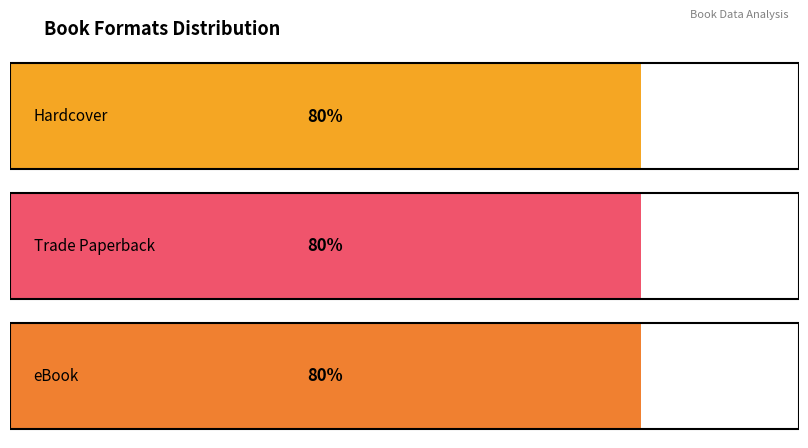

How many bars are there in each group?

3